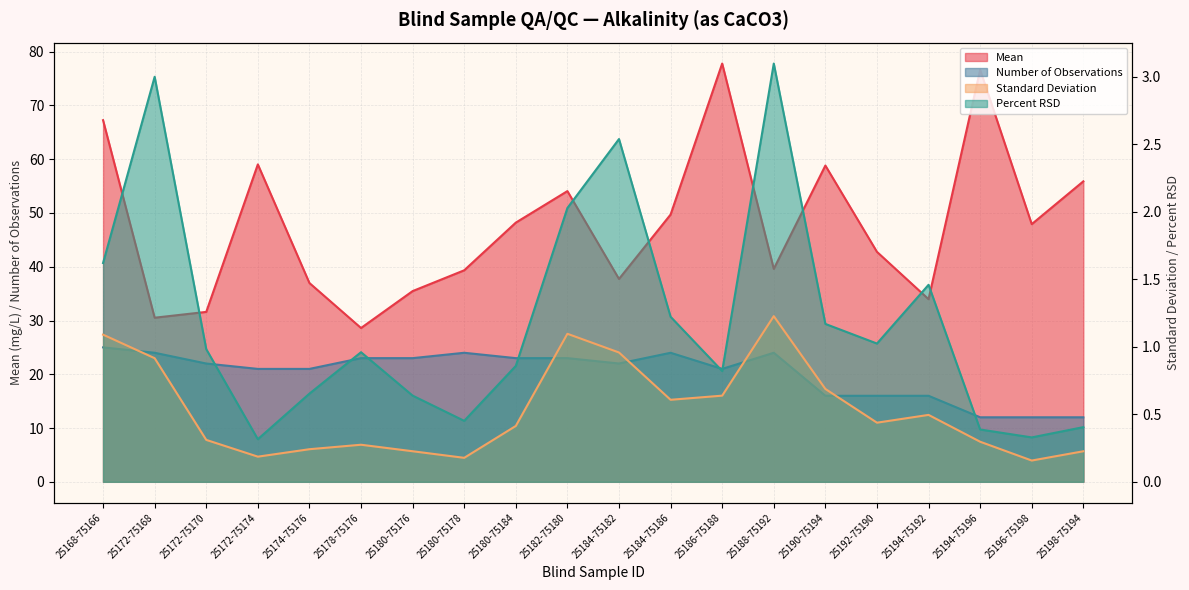

Which label corresponds to the largest value in the chart?

25186-75188